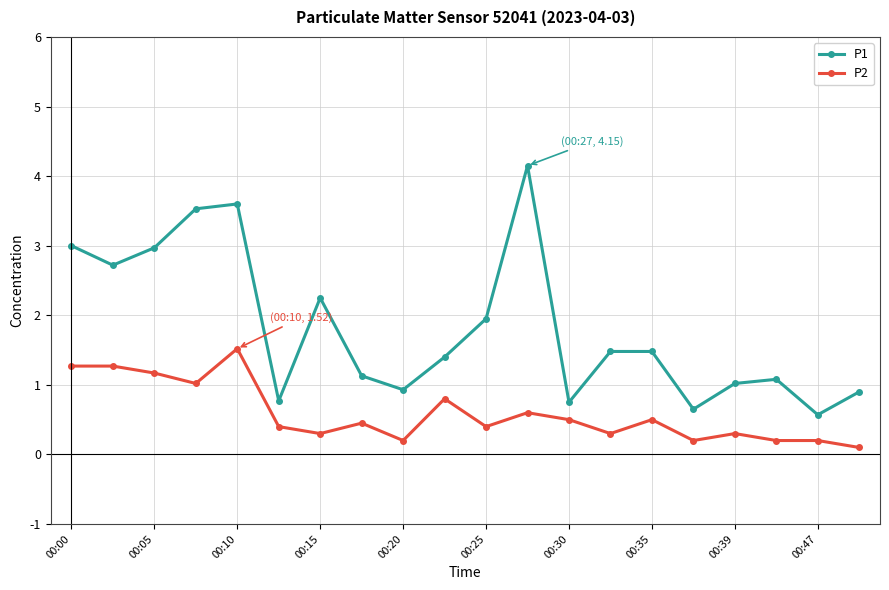

What is the sum of all P1 values?

36.3